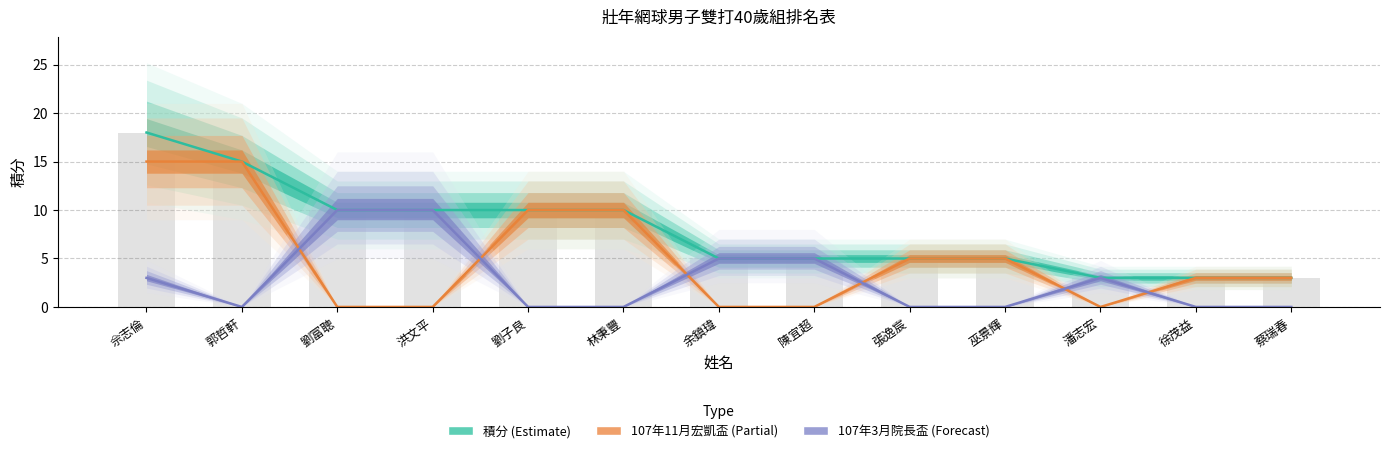

At which label does 107年3月院長盃 reach its peak?

劉富聰